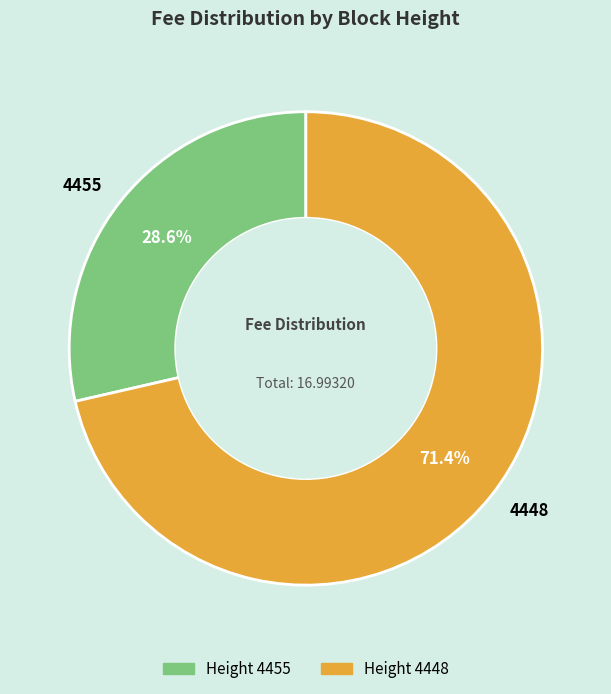

Which category accounts for the majority?

4448